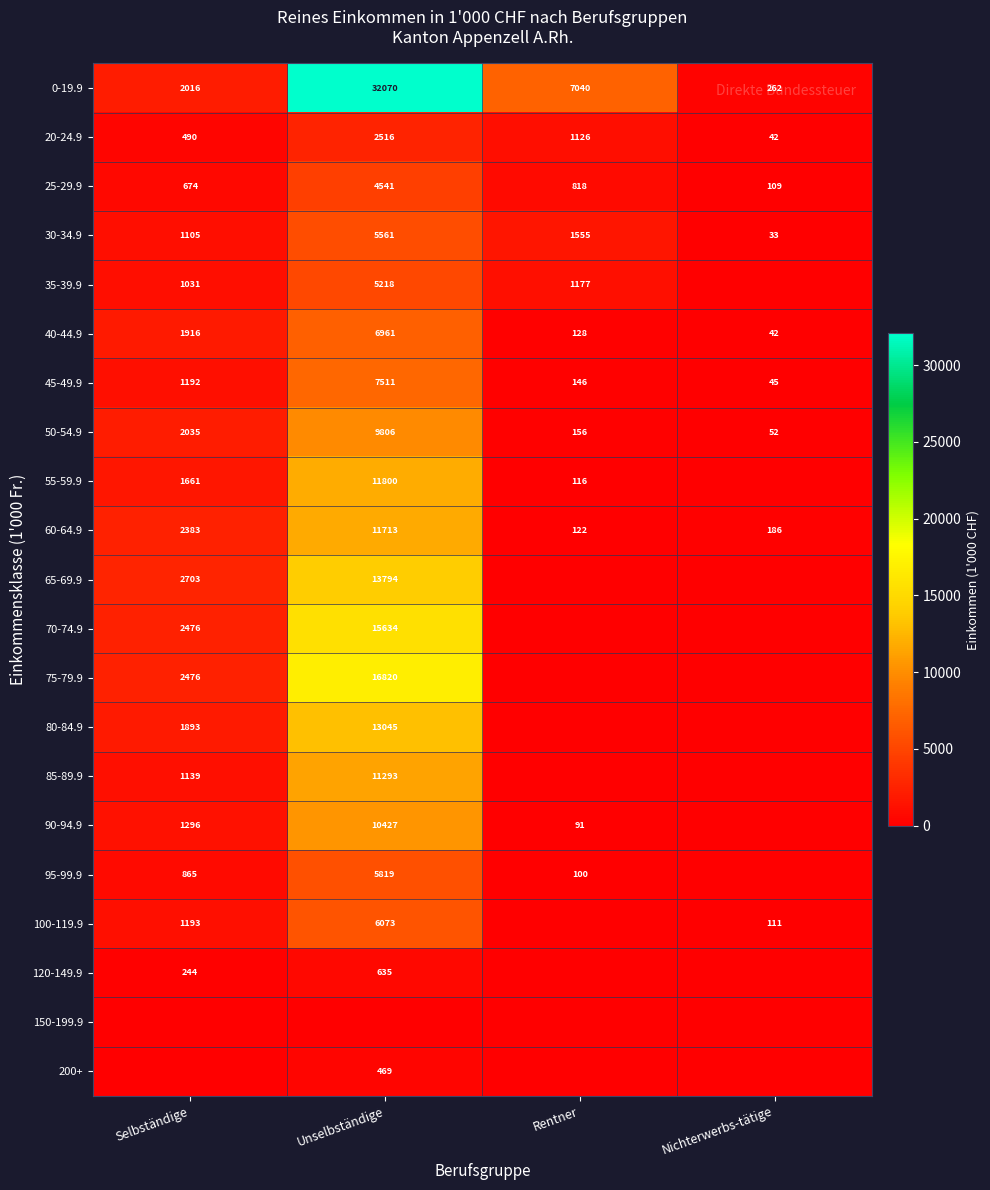

What is the difference between the second highest and minimum values in the 60-64.9 series?

2261